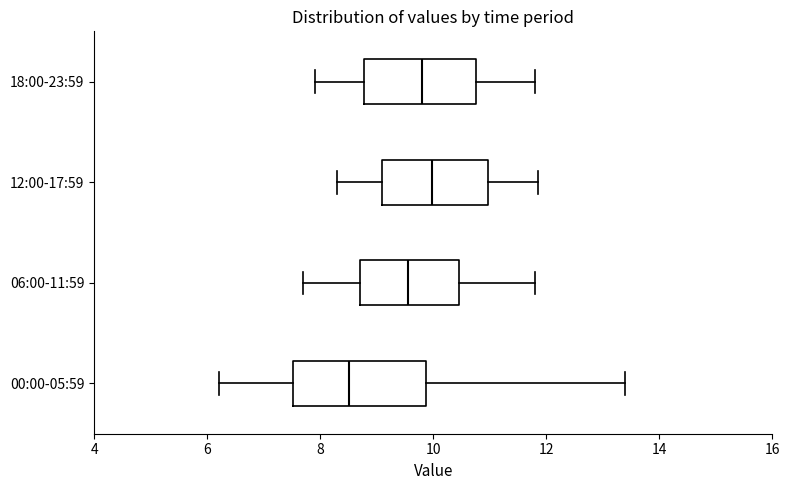

Which box has the furthest to the left median line?

00:00-05:59